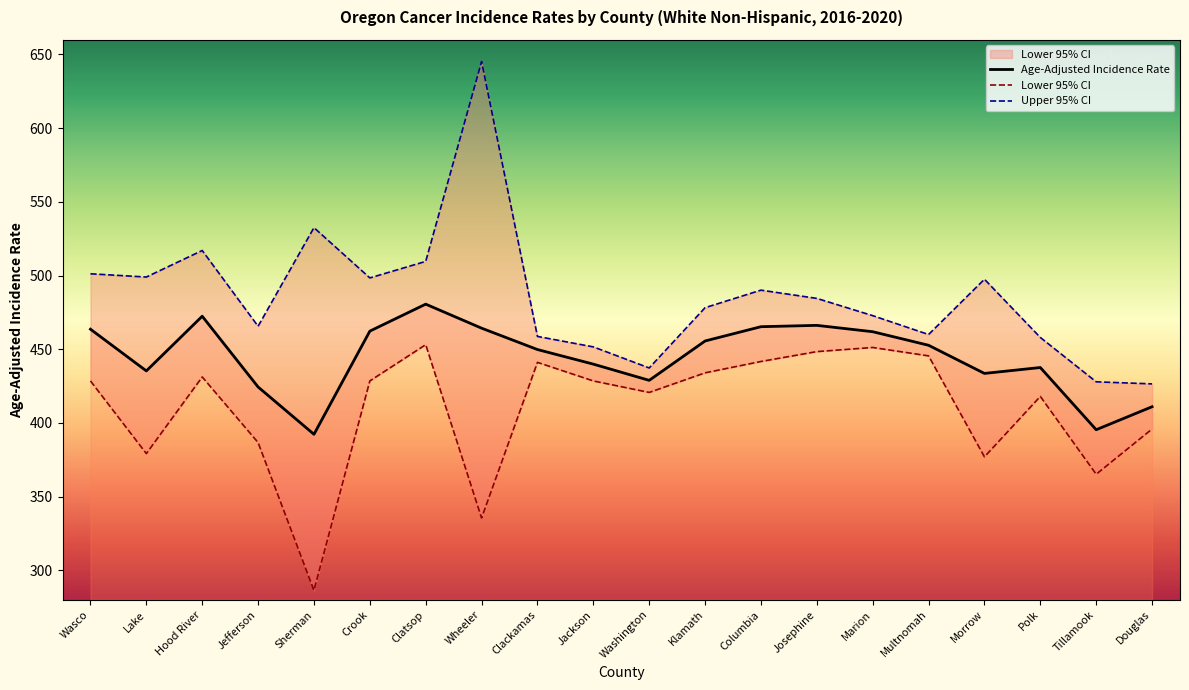

At which label does Upper 95% CI first exceed 484?

Wasco